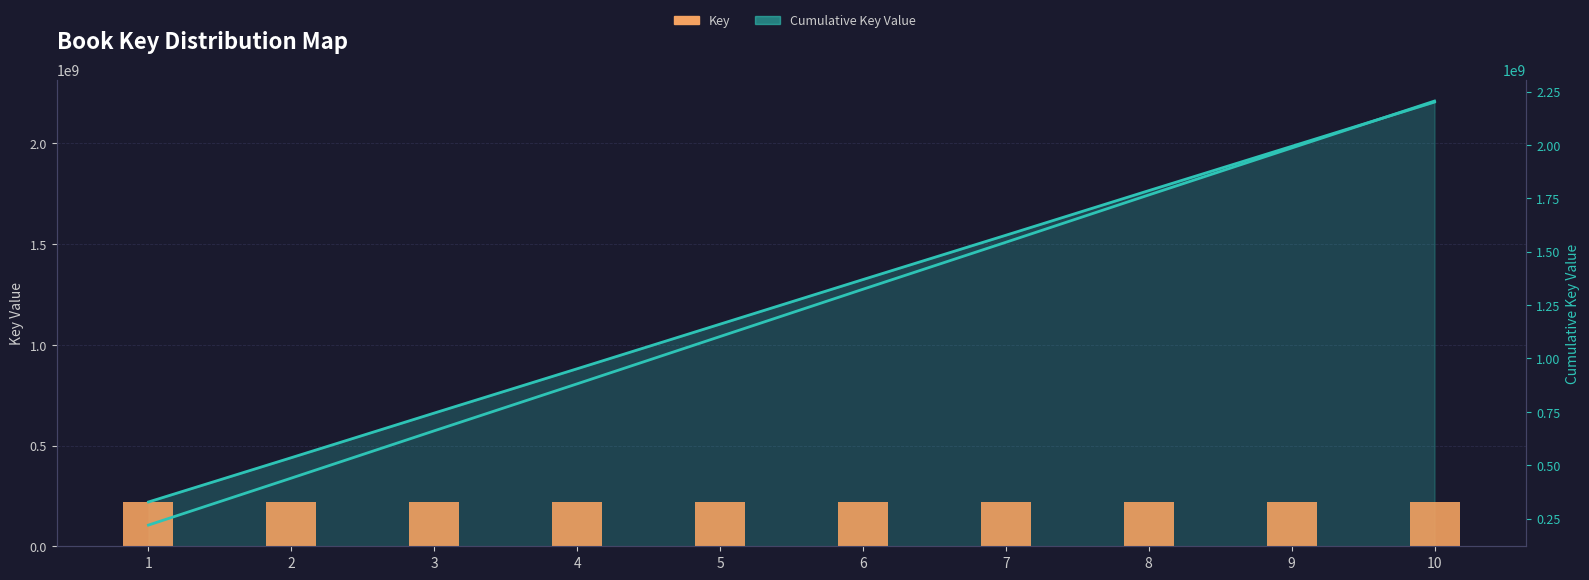

True or false: Cumulative has a value of 1324247119 at 6.

True